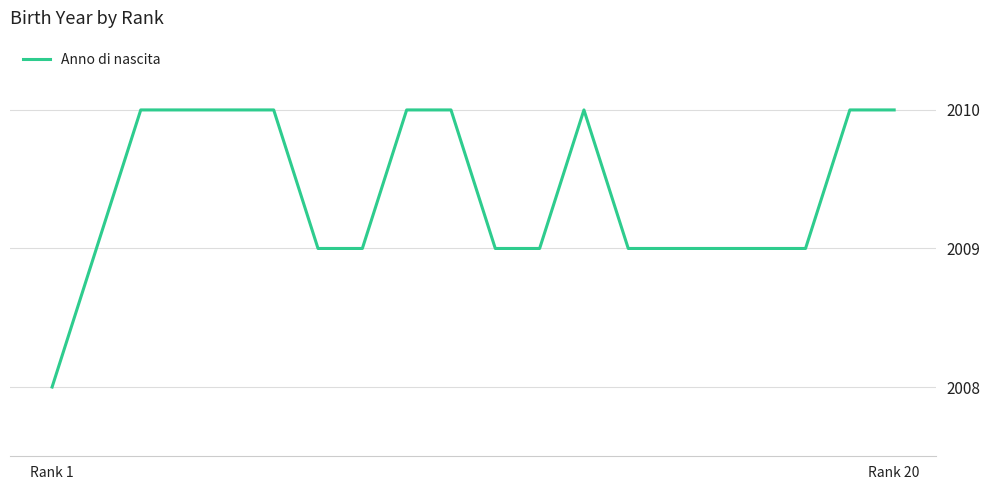

What is the minimum value shown in the chart?

2008